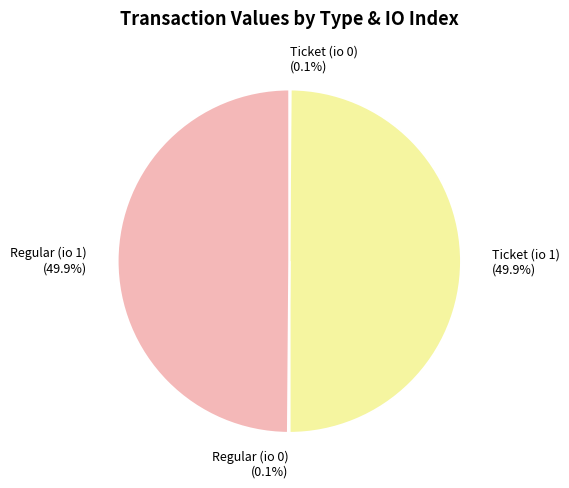

To the nearest percent, what is the average slice percentage?

25%